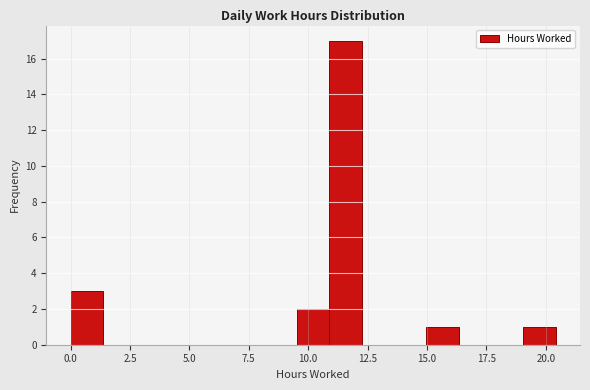

Around what value on the x-axis is the tallest bar? Give the approximate position of its centre, as read against the axis.

11.5